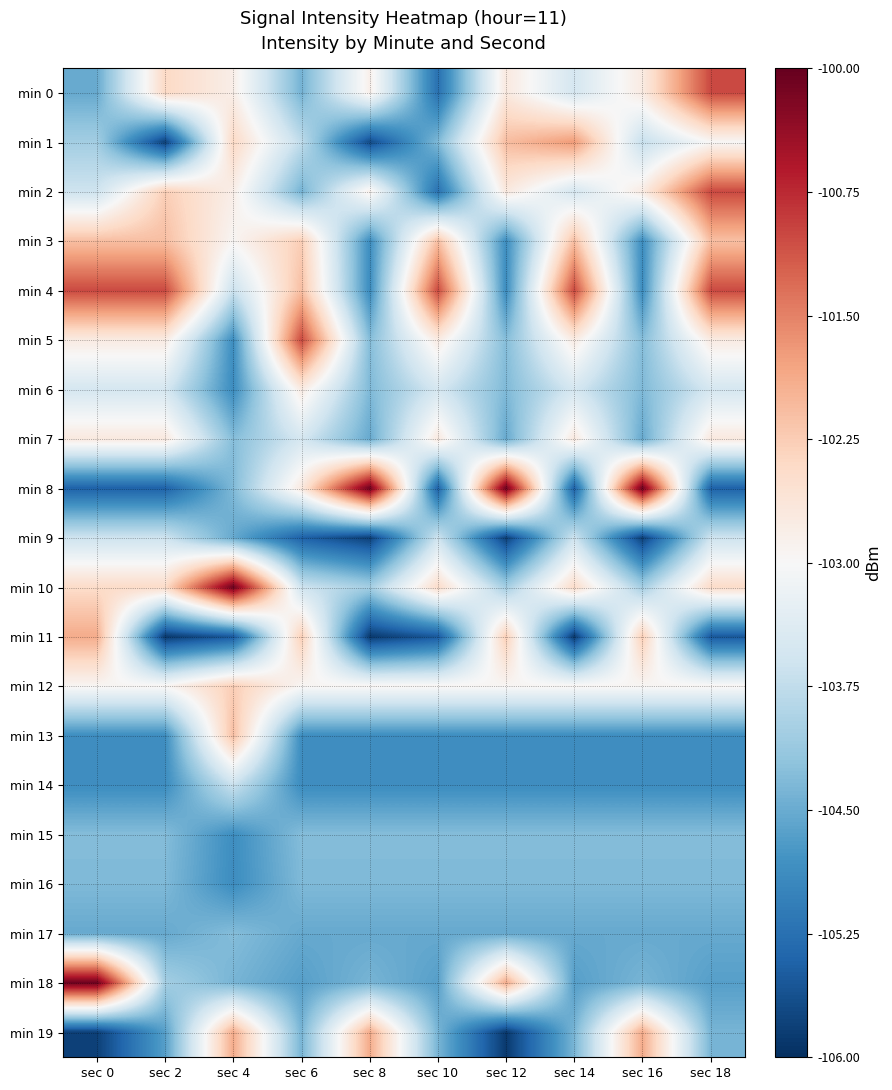

Which label corresponds to the smallest value in the chart?

sec 2